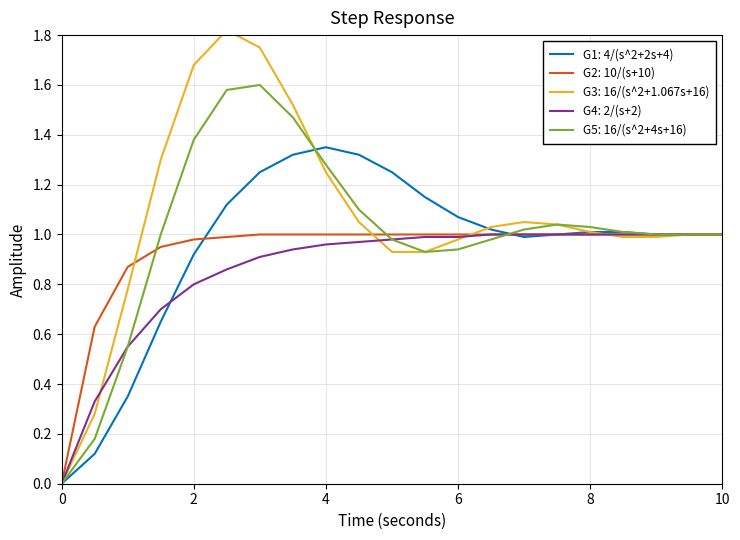

Is it true that G4: 2/(s+2) equals 1.0 at 8?

True